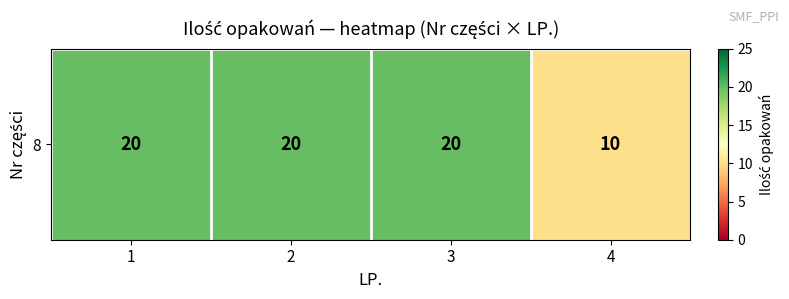

The value at 2 is 20. True or false?

True